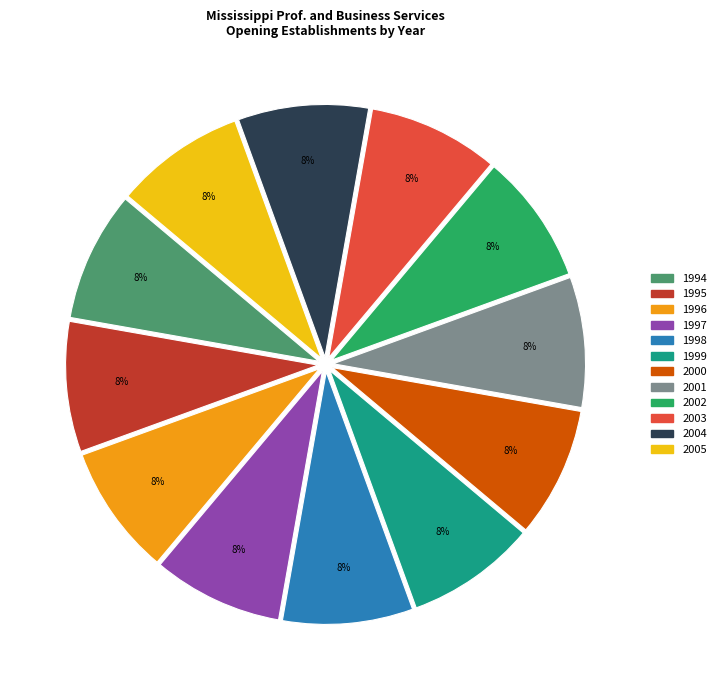

To the nearest percent, what percentage of the pie is 1995?

8%